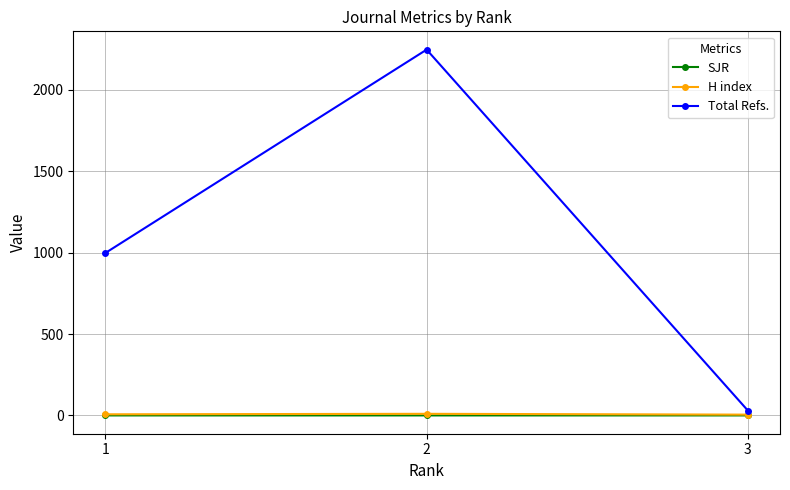

What is the average value of the SJR series?

0.1